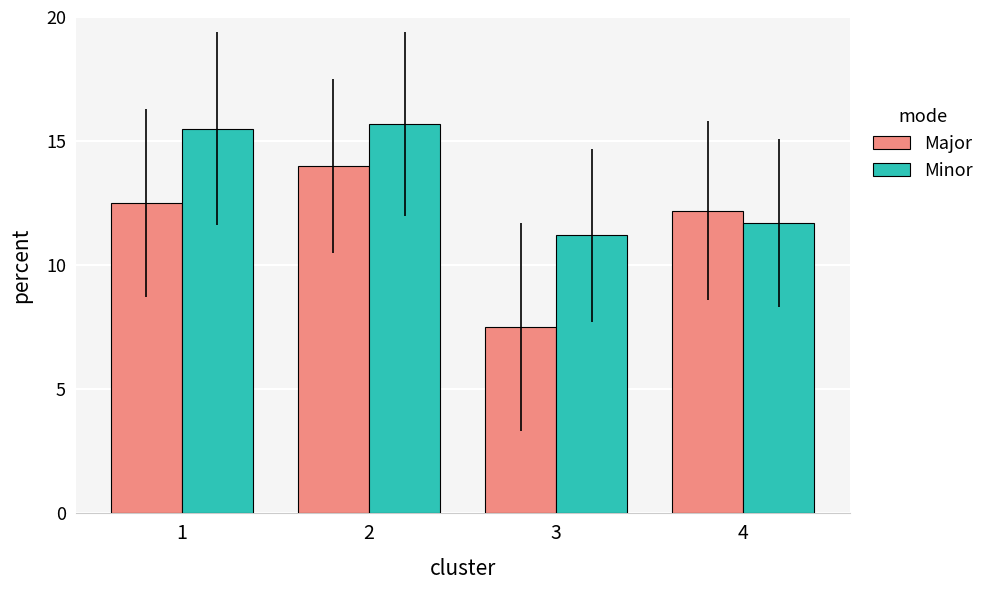

What is the maximum value for Major?

14.0